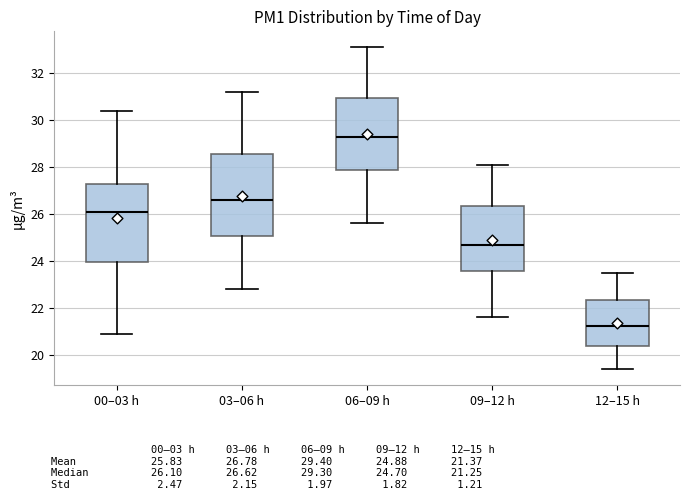

Reading left to right, read every box against the y-axis: the position of its median line, the range the box covers, and the ends of its whiskers. The values are not printed on the chart, so give them approximately, as read against the axis.

00–03 h: median 26.2, box 24.0 to 27.2, whiskers 21.0 to 30.4
03–06 h: median 26.6, box 25.0 to 28.6, whiskers 22.8 to 31.2
06–09 h: median 29.4, box 27.8 to 31.0, whiskers 25.6 to 33.2
09–12 h: median 24.8, box 23.6 to 26.4, whiskers 21.6 to 28.2
12–15 h: median 21.2, box 20.4 to 22.4, whiskers 19.4 to 23.6